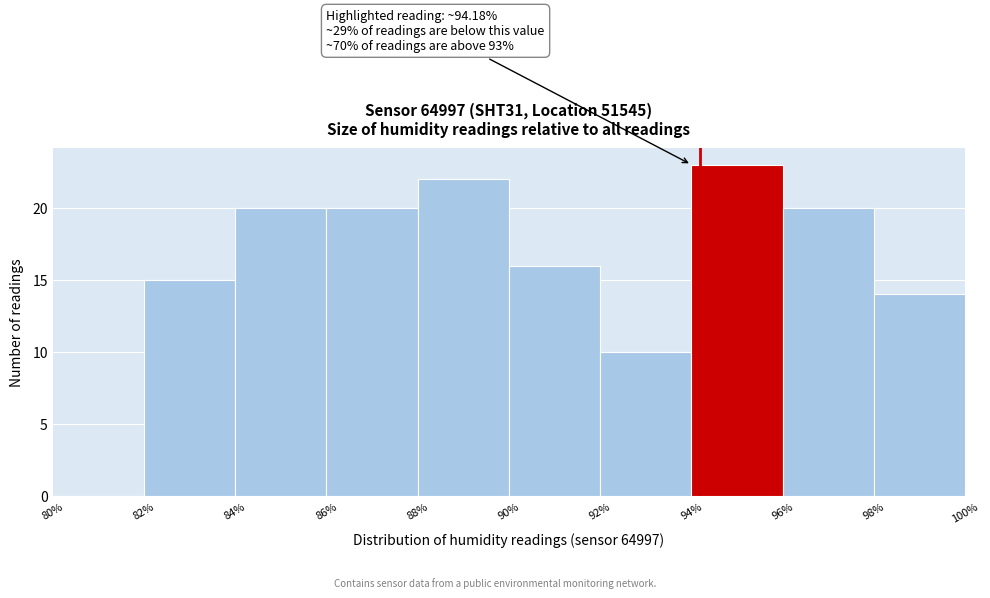

Over which range of the x-axis is the bar tallest?

94% to 96%